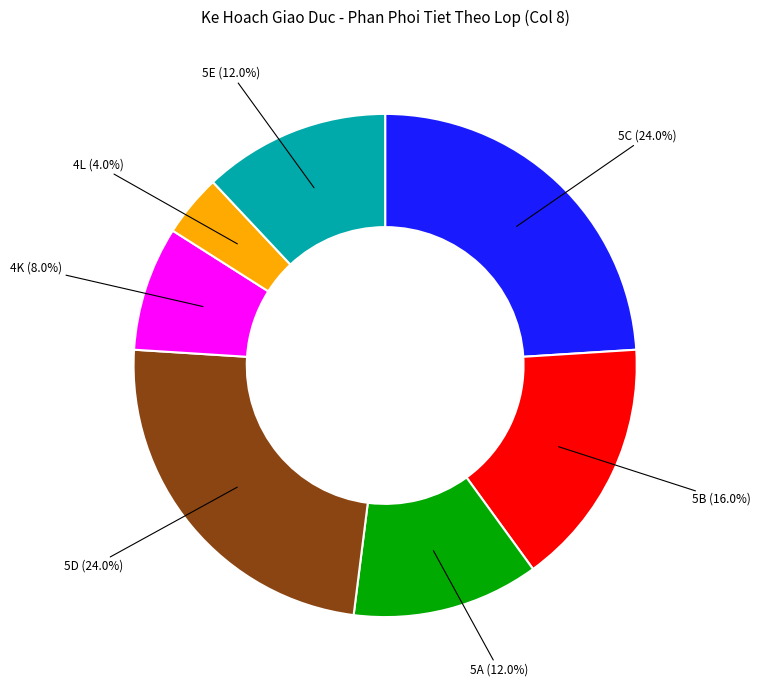

How many segments does this pie chart have?

7